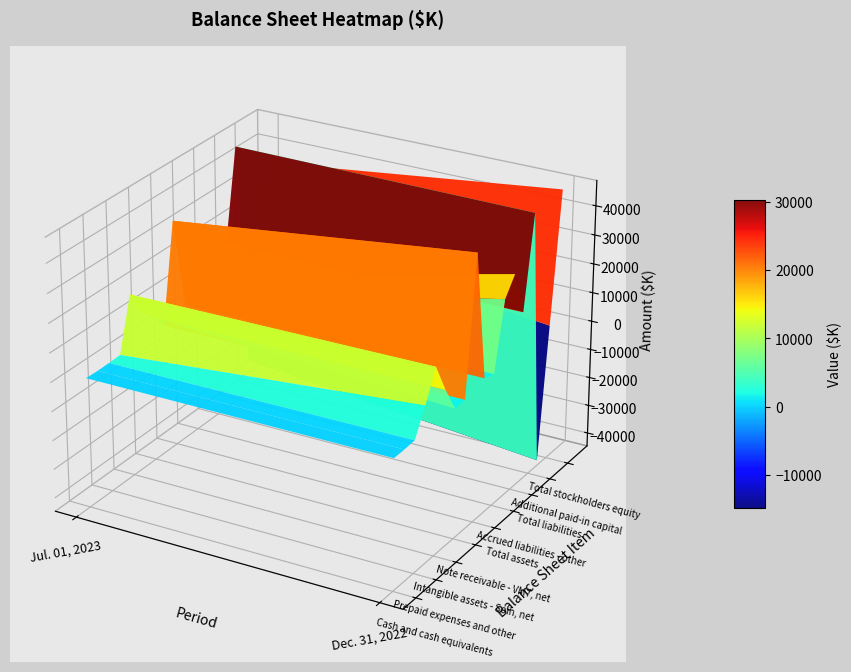

What is the average value of the Total assets series?

40481